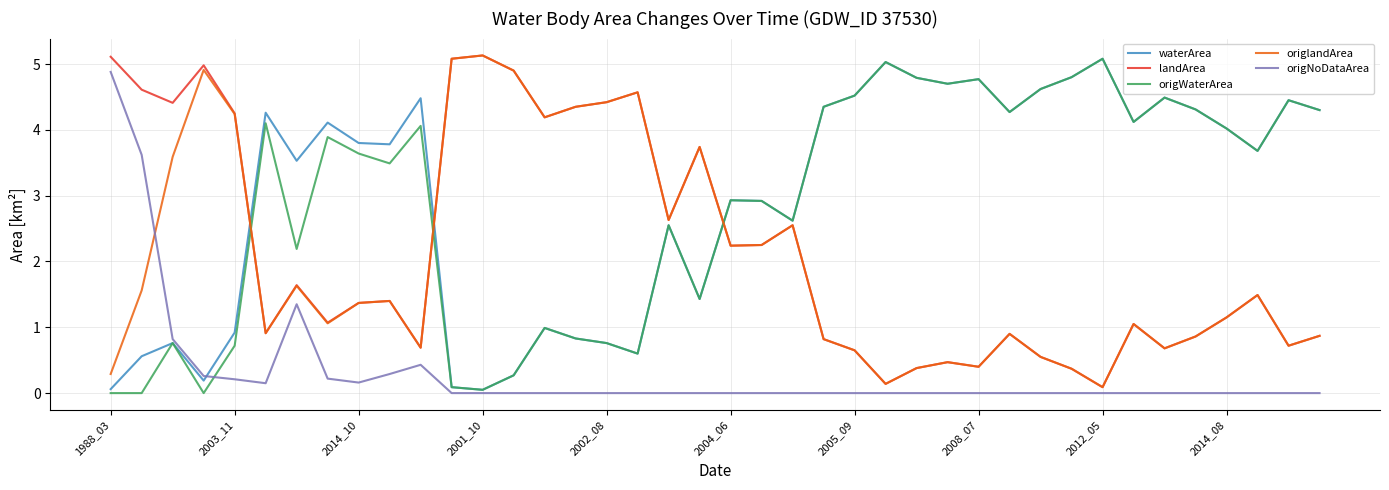

Which series ends up on top after the final intersection of waterArea and origlandArea?

waterArea